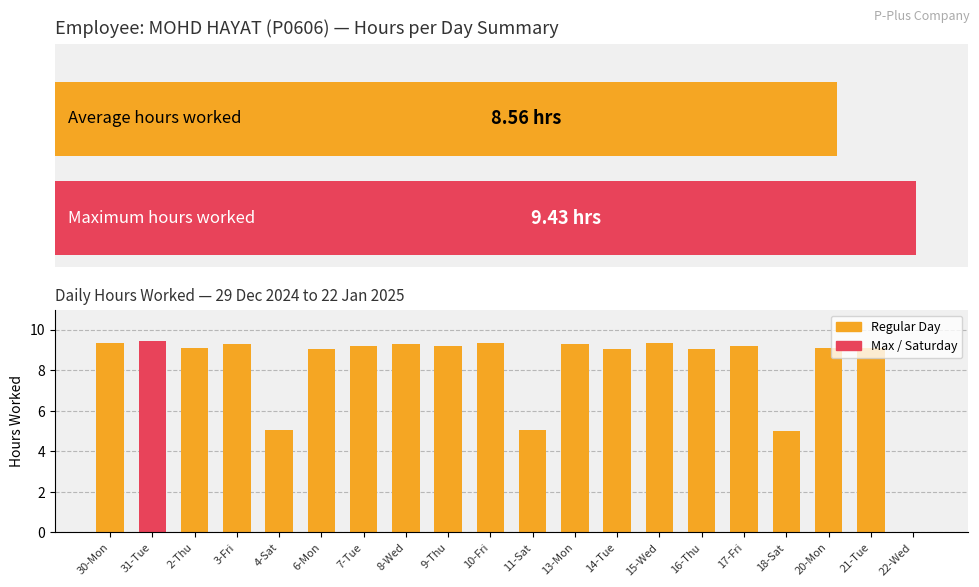

What position from the left is 17-Fri?

16